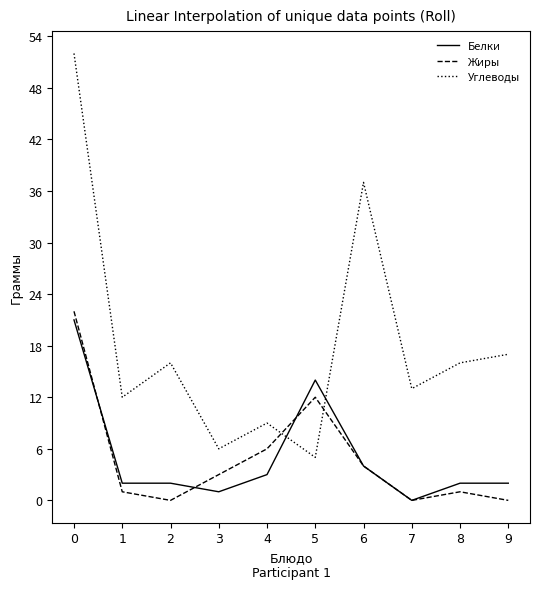

What is the difference between the Углеводы values at 2 and 5?

11